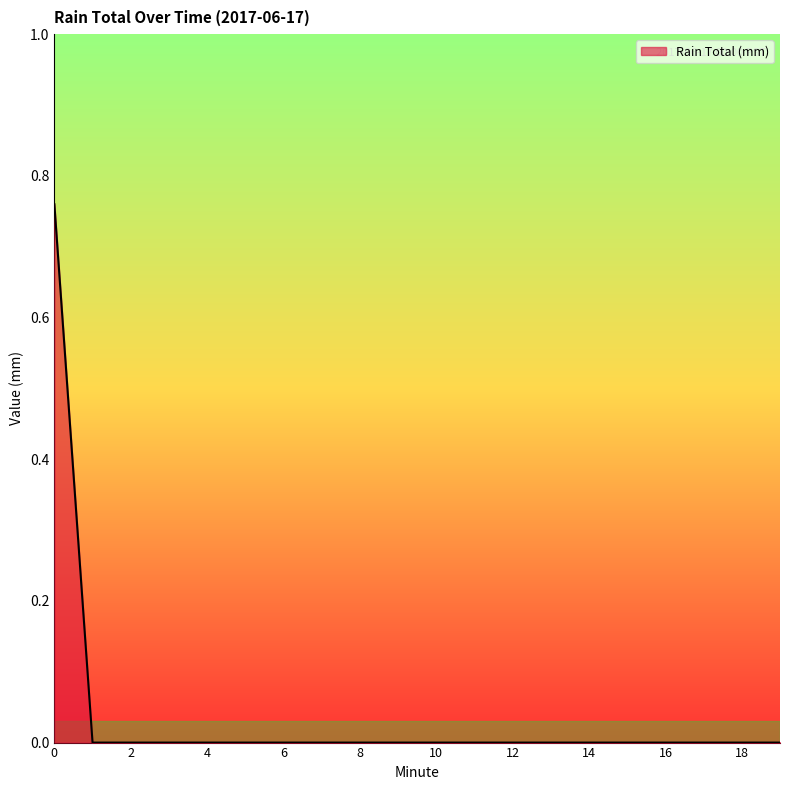

Where is the data nearest to the value 0?

1